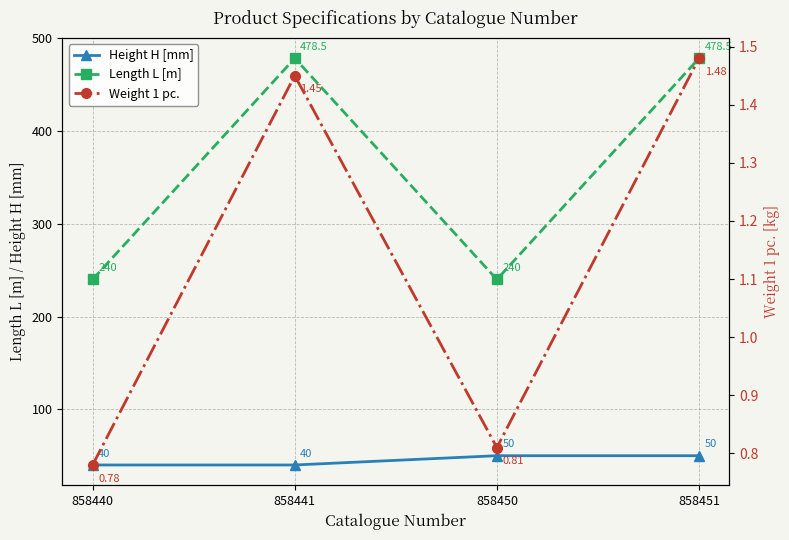

What is the difference between the maximum and minimum values in the Length L [m] series?

238.5